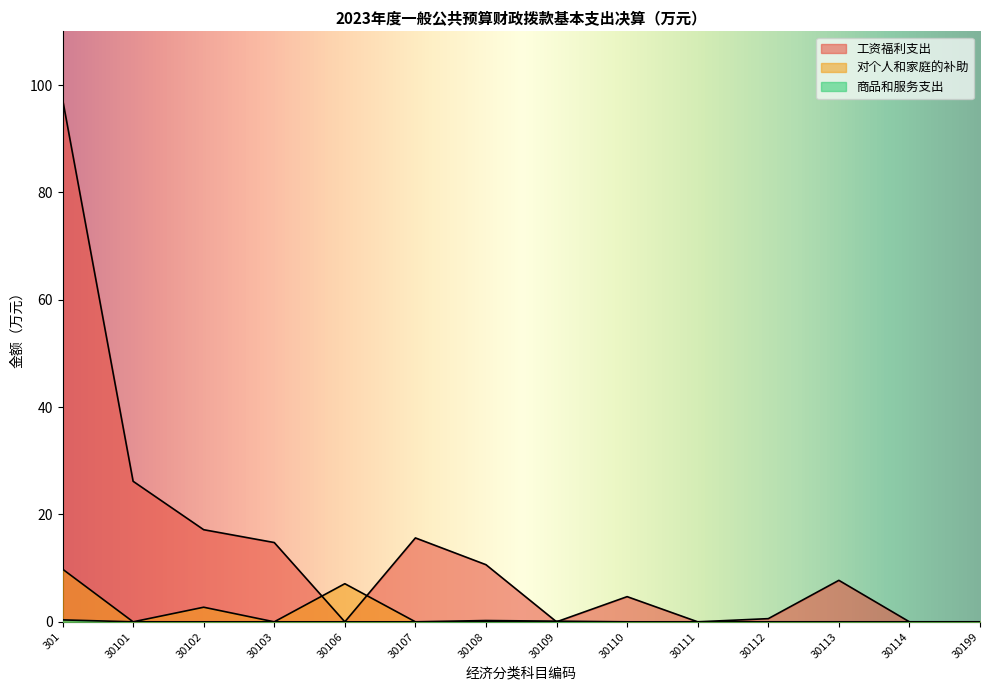

Is the value of 对个人和家庭的补助 at 30111 greater than the value of 工资福利支出 at 30113?

No